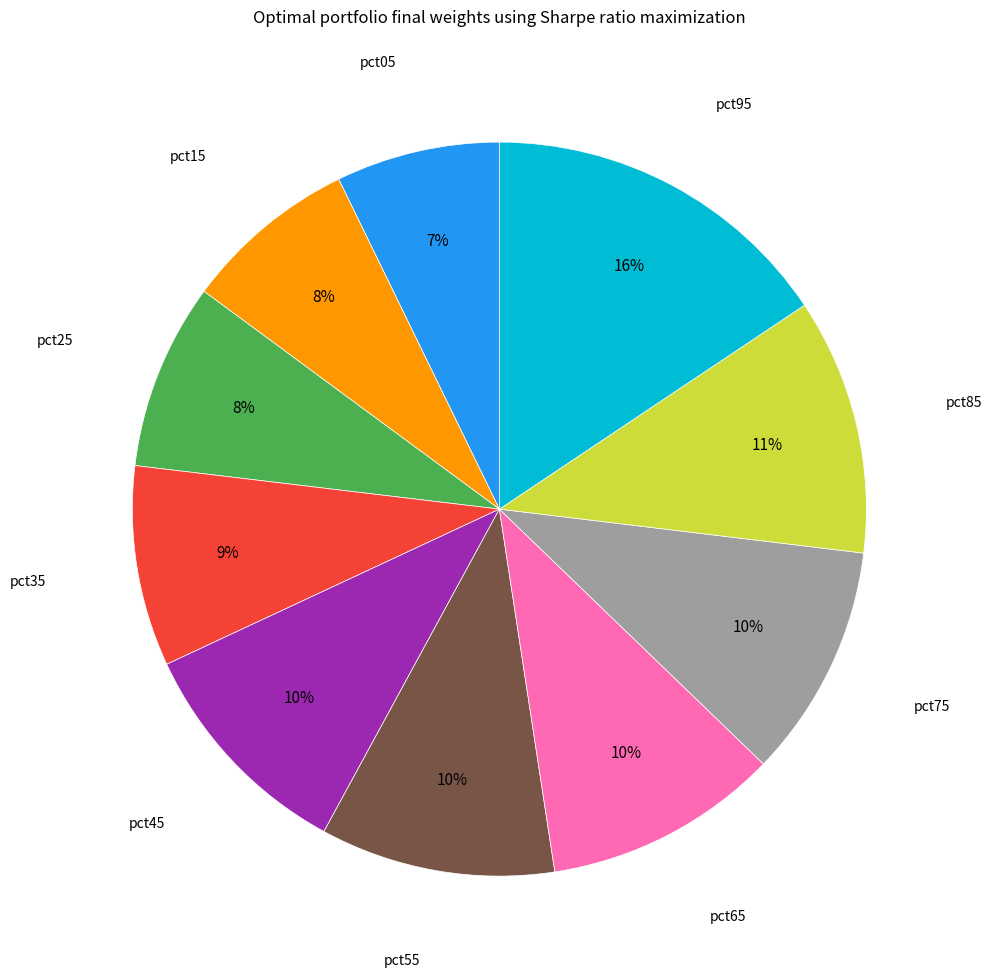

How many segments does this pie chart have?

10